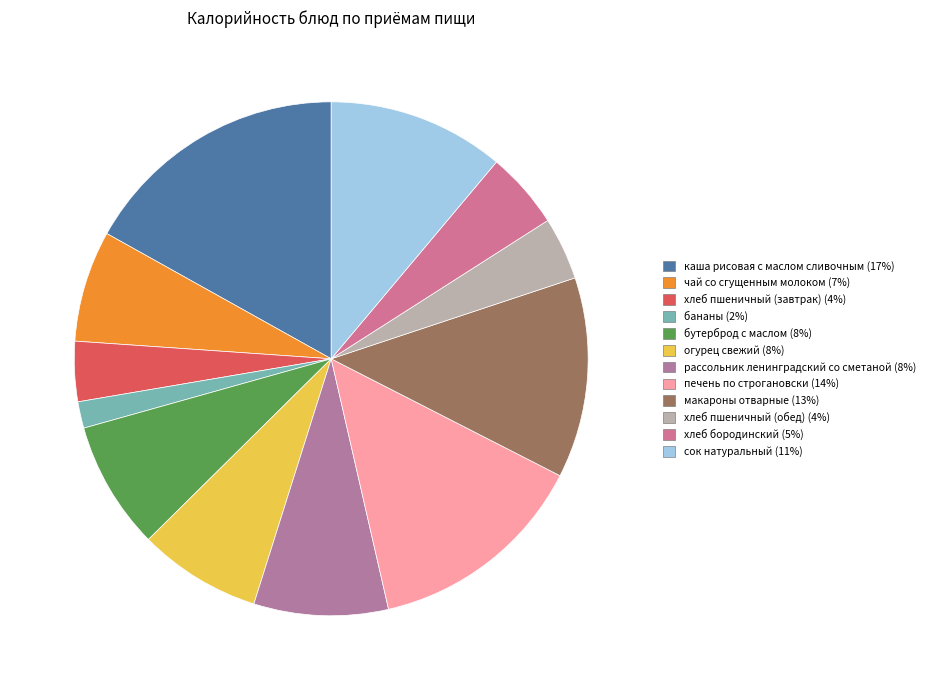

Combined, what portion of the pie is макароны отварные and бутерброд с маслом?

20.7%